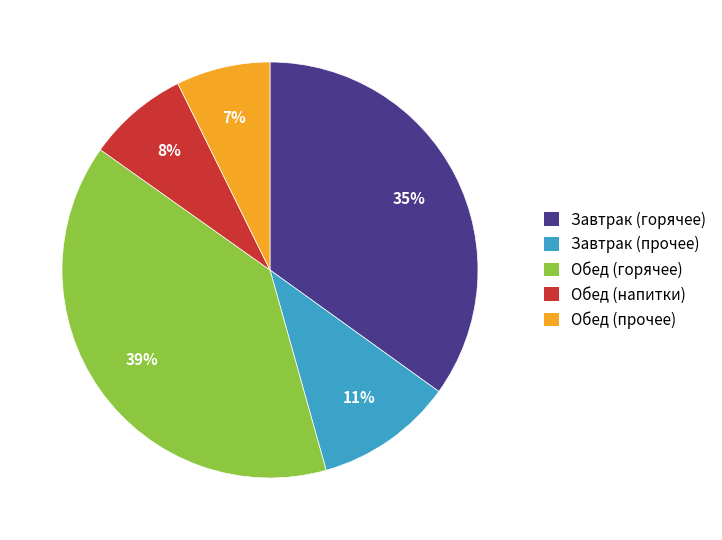

To the nearest percent, what percentage of the pie is Завтрак (прочее)?

11%